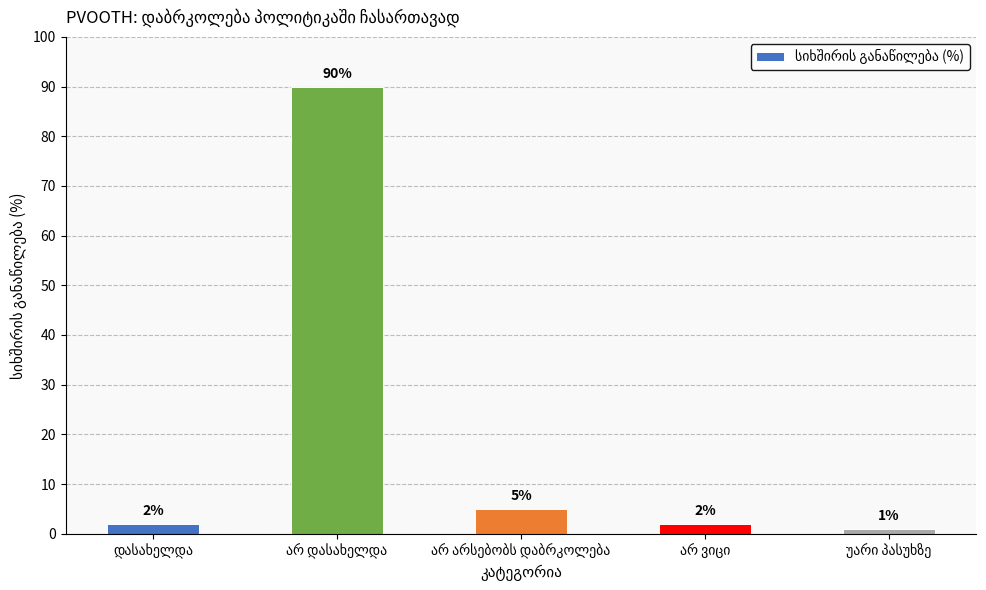

What is the difference between the maximum and minimum values?

89